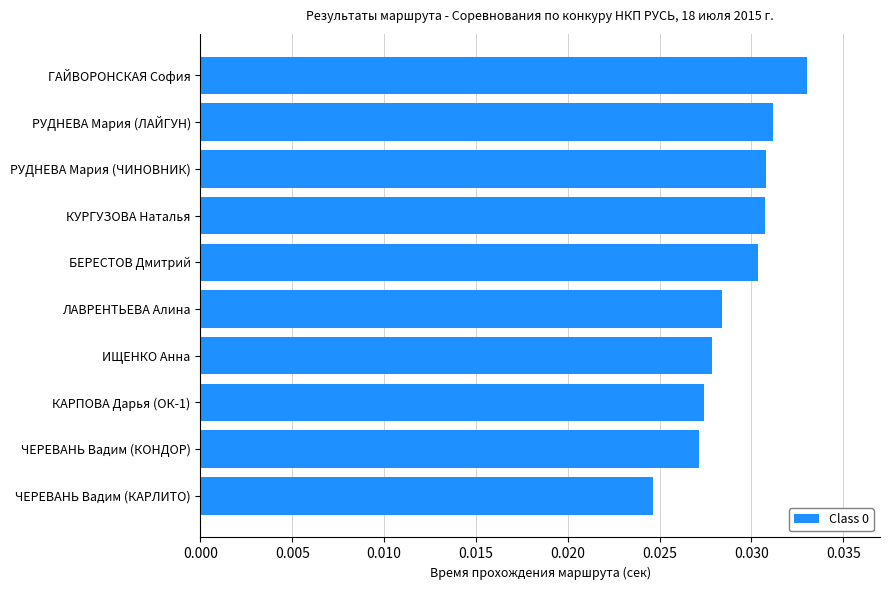

Which category has the lowest value across all series?

ЧЕРЕВАНЬ Вадим (КАРЛИТО)